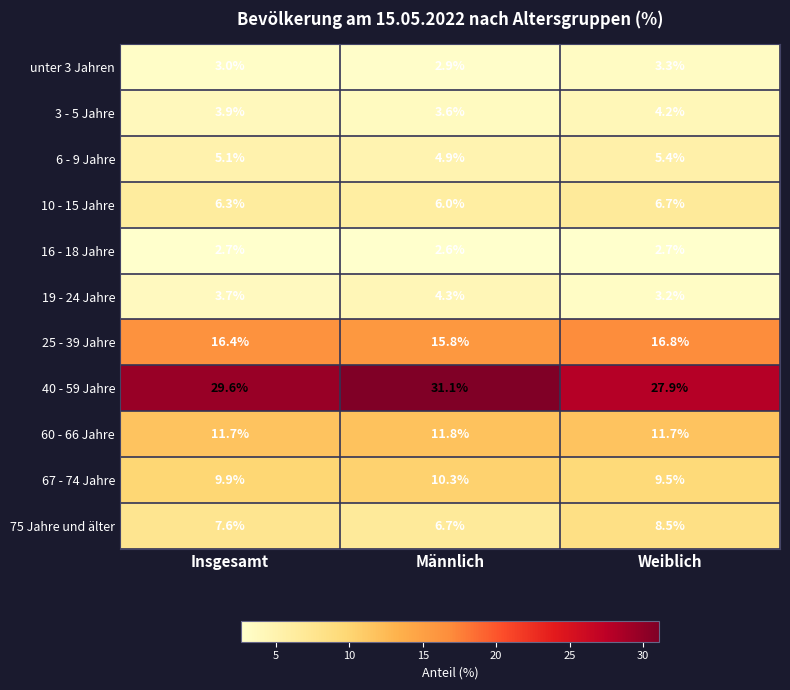

Which series changed the most between Insgesamt and Weiblich?

40 - 59 Jahre